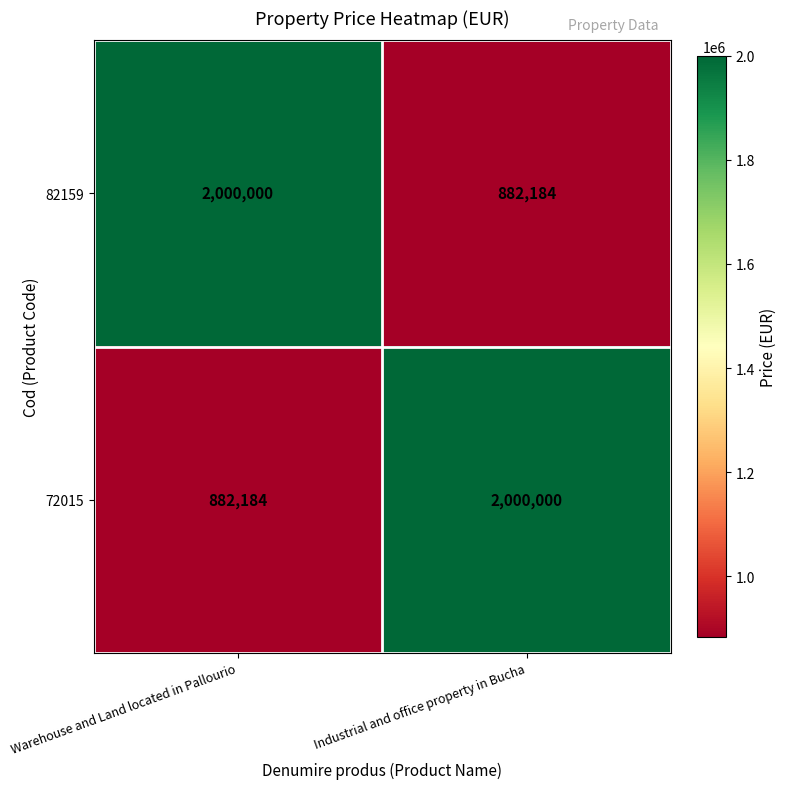

At Industrial and office property in Bucha, list the series in order from largest to smallest.

72015, 82159